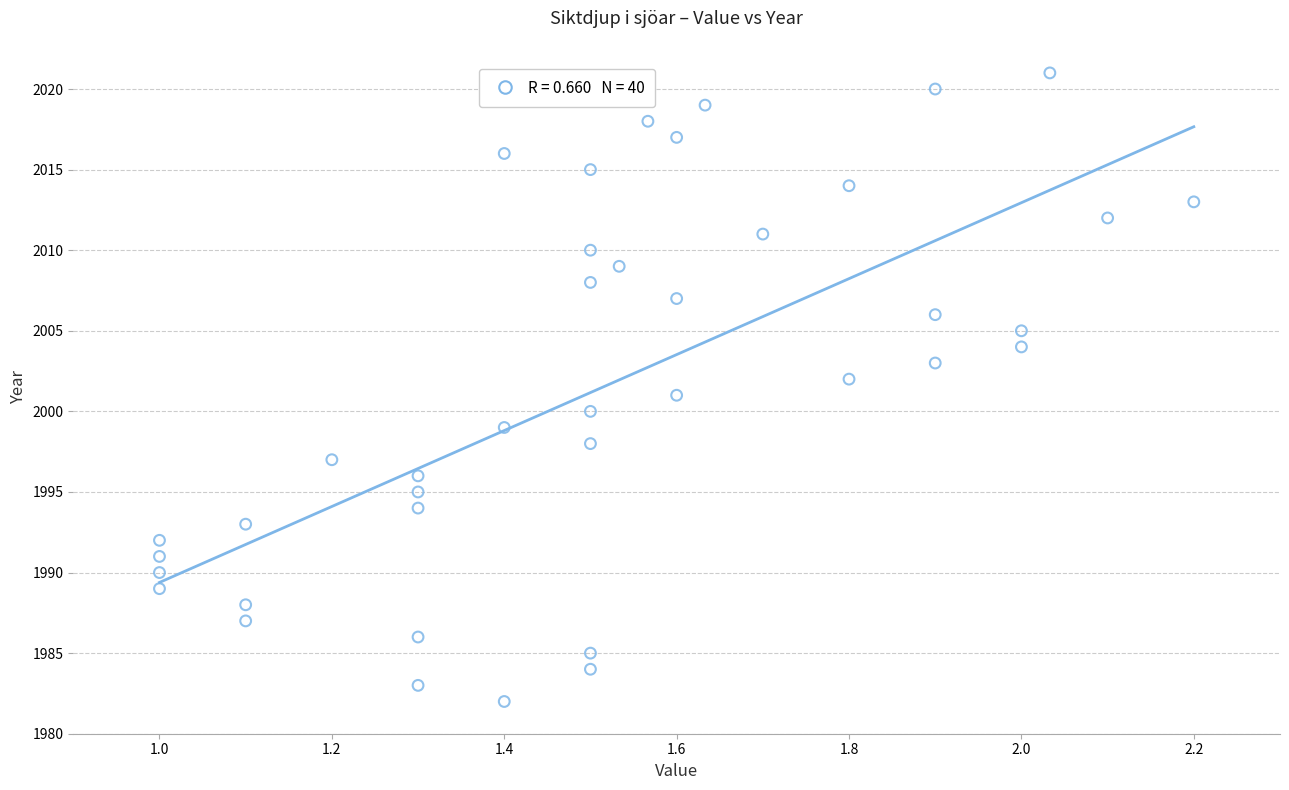

What is the range of Y values (max minus min)?

39